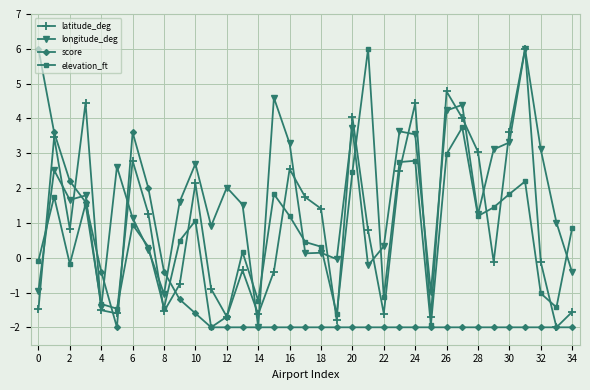

What is the value of the score point at the 16th from the left?

-2.0